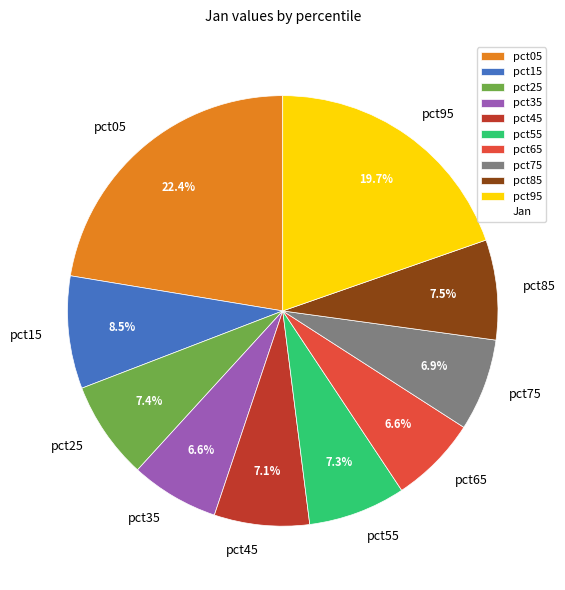

Which slice is the largest?

pct05